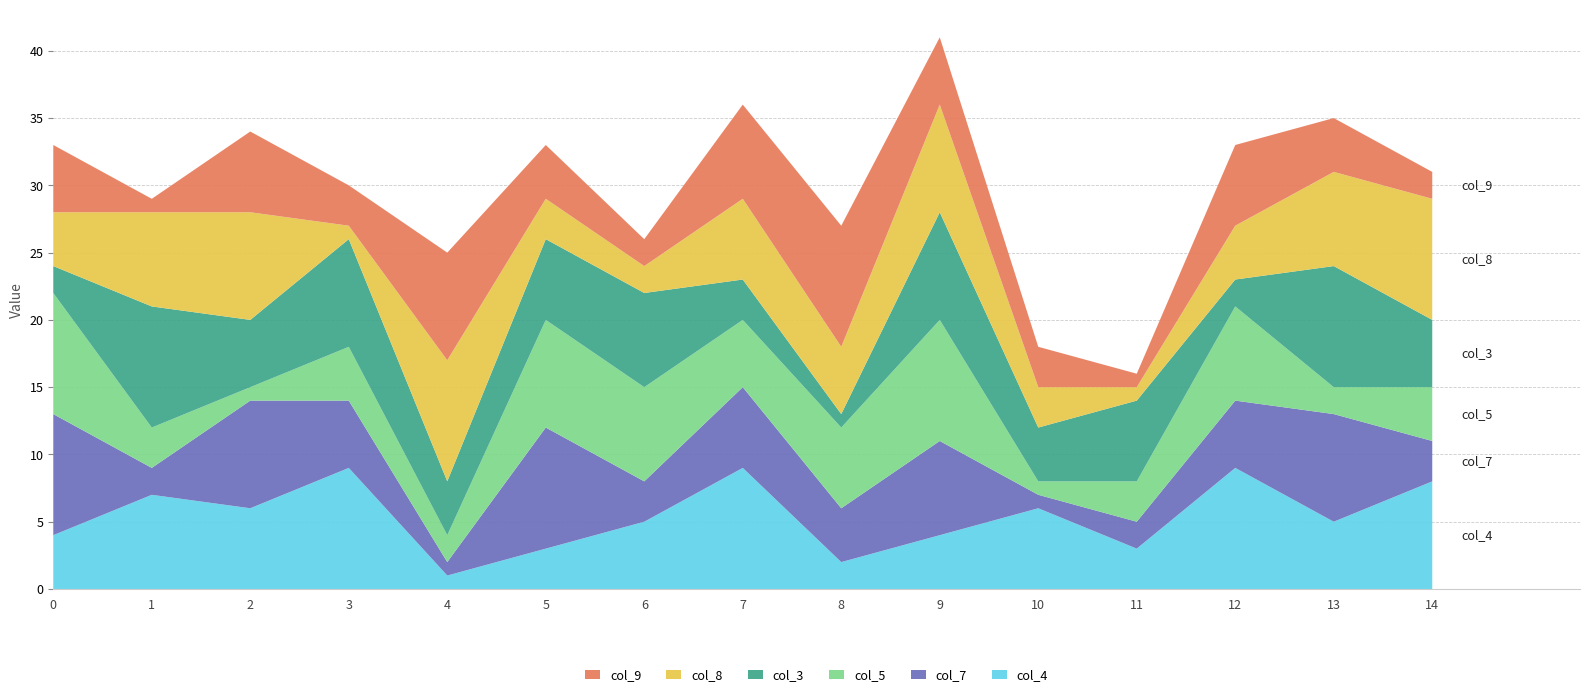

What is the total value across all series at 10?

18